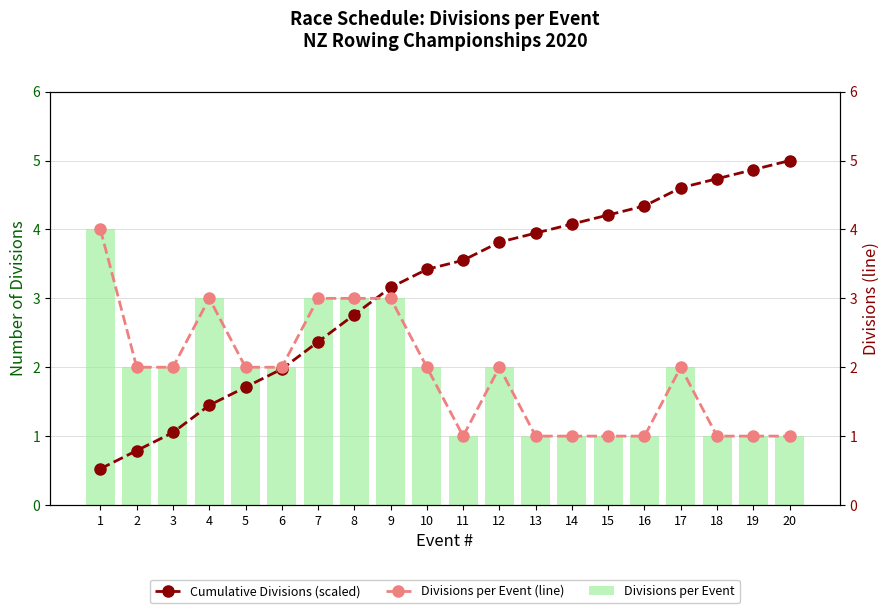

What is the sum of the Divisions per Event values at 6 and 15?

3.0